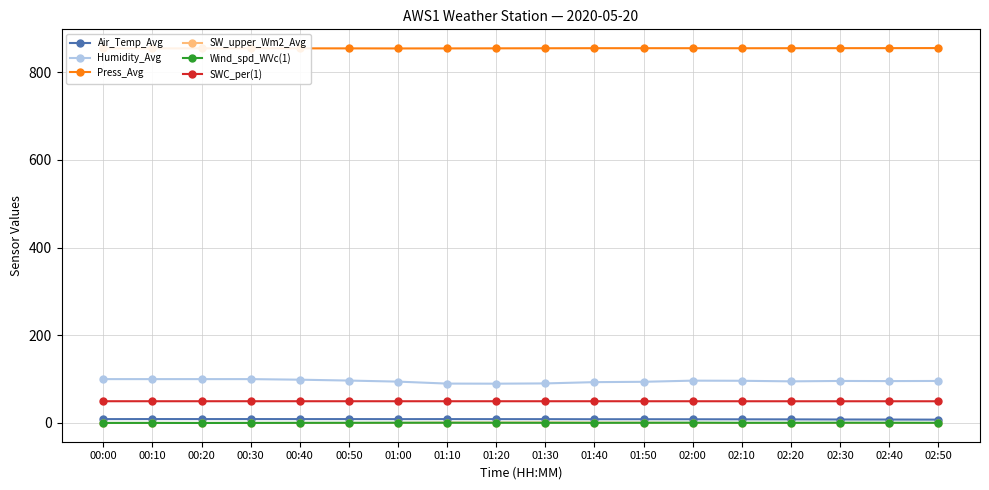

True or false: SWC_per(1) has a value of 15.1 at 02:00.

False